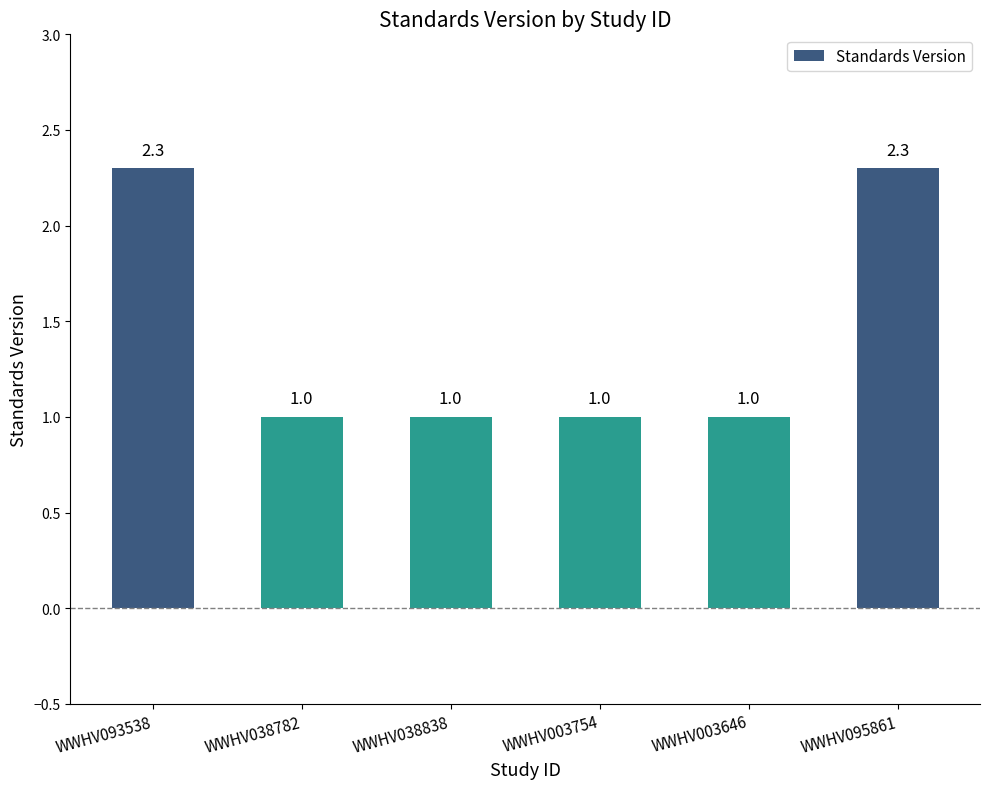

True or false: the data shows 4.1 at WWHV095861.

False